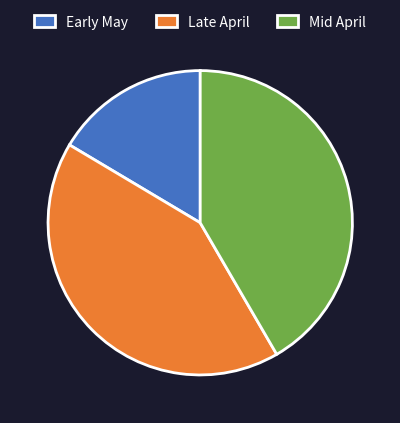

Which slice is the smallest?

Early May